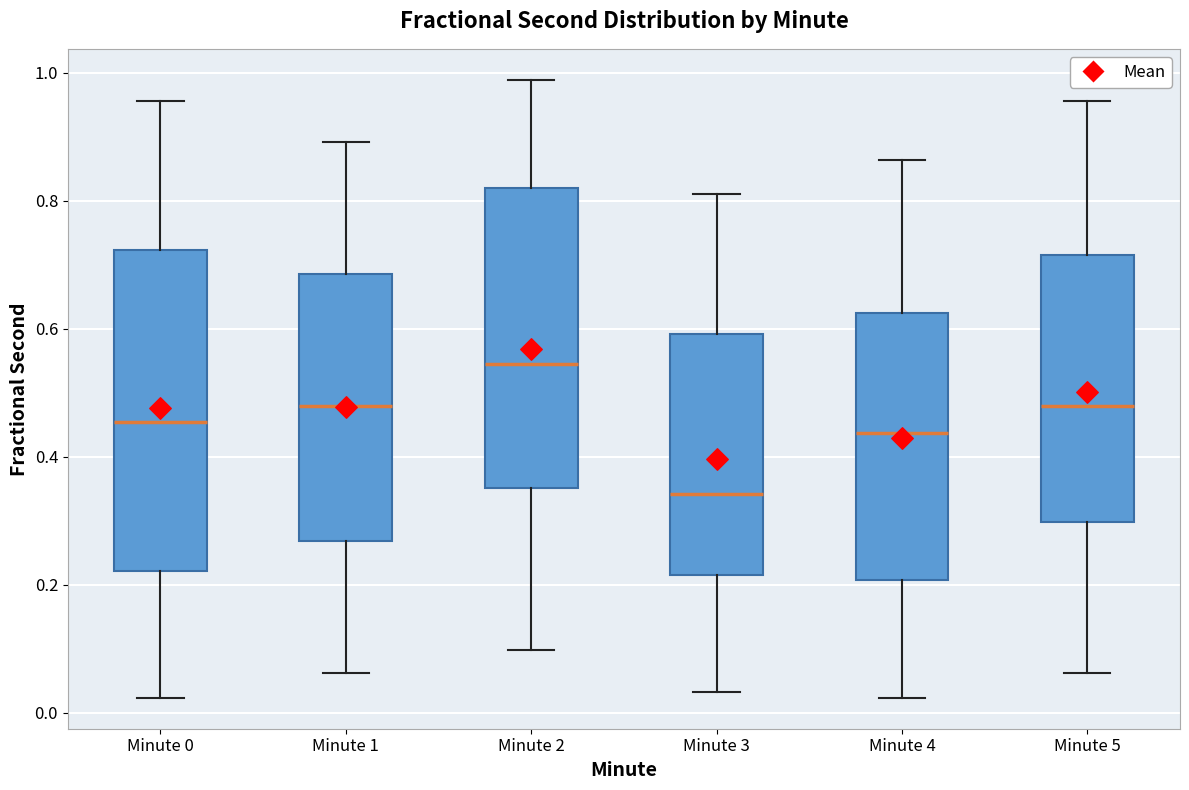

Which box has the highest median line?

Minute 2